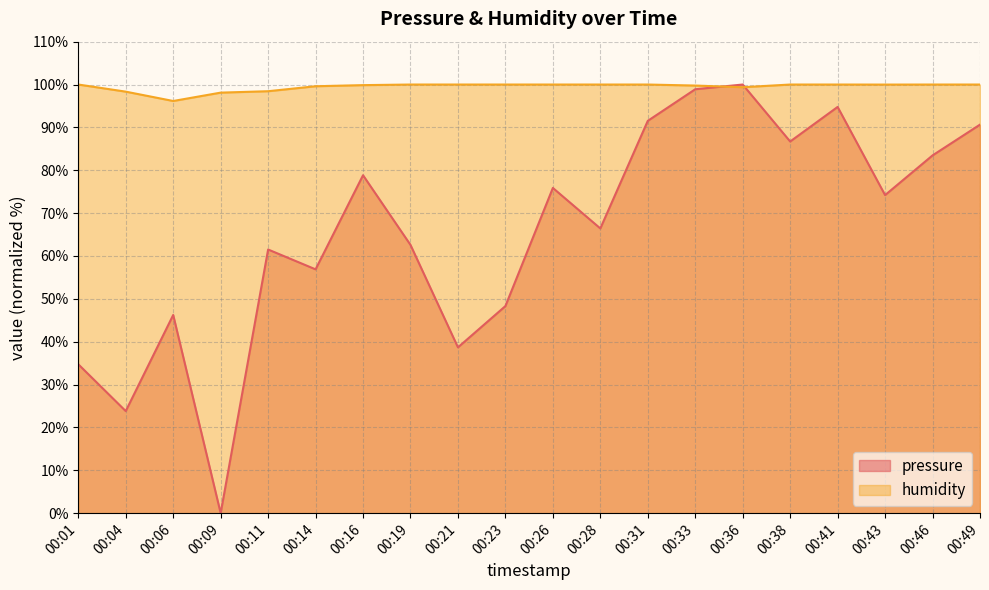

How many data points in pressure are above 74?

10